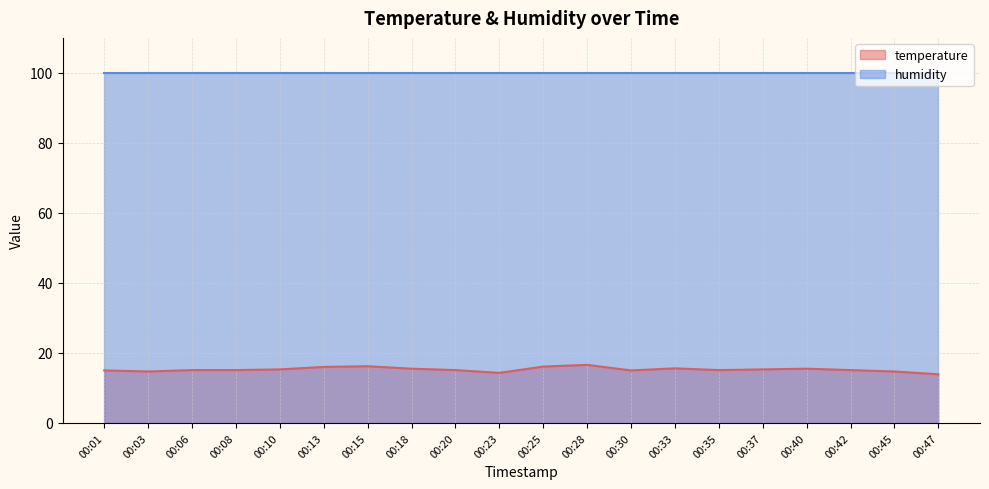

True or false: humidity and temperature intersect in this chart.

False